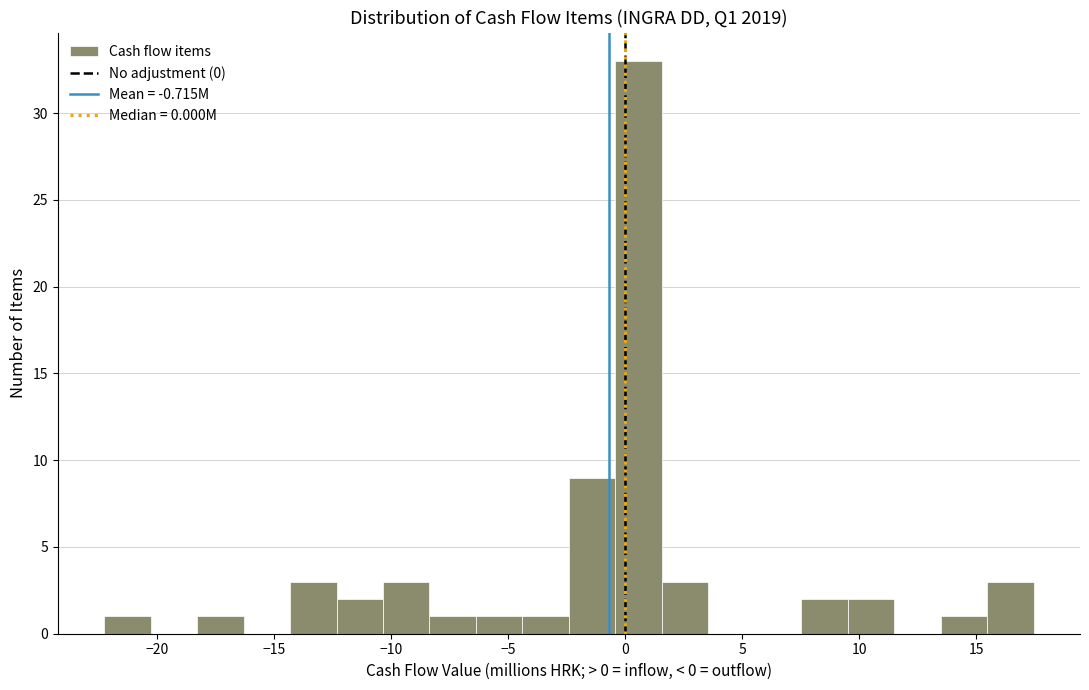

Around what value on the x-axis is the tallest bar? Give the approximate position of its centre, as read against the axis.

0.5